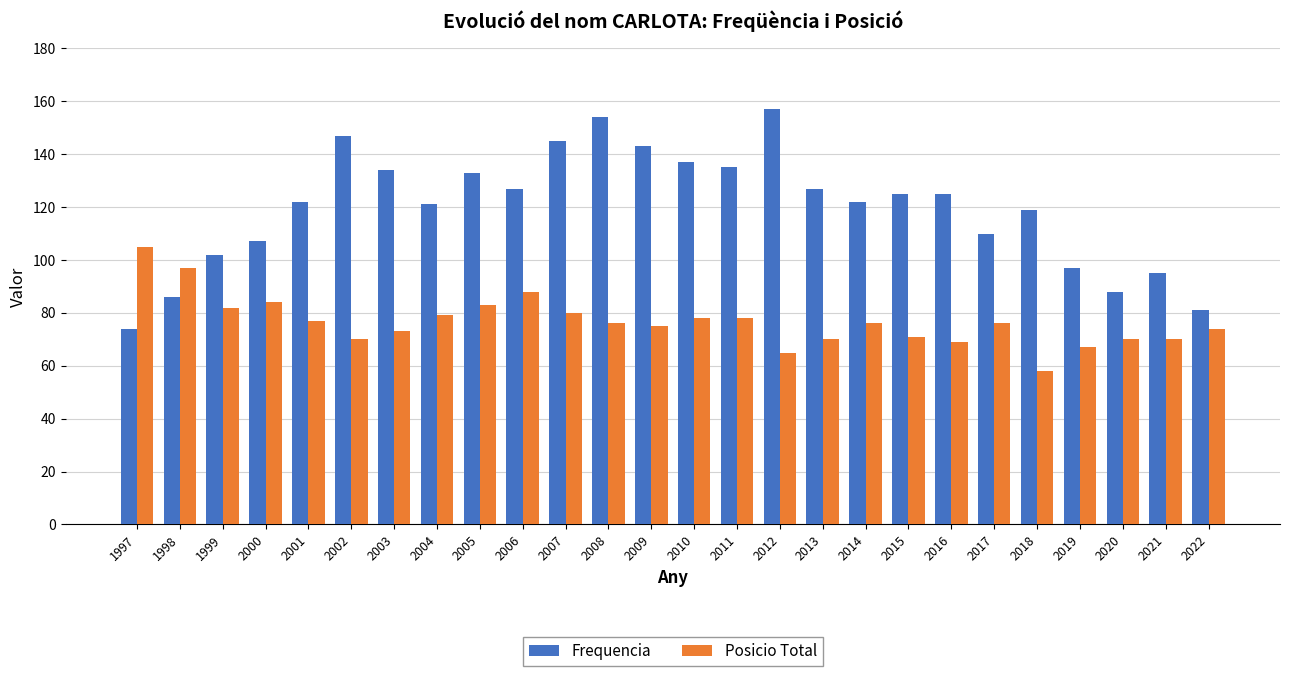

What is the average value of the Frequencia series?

120